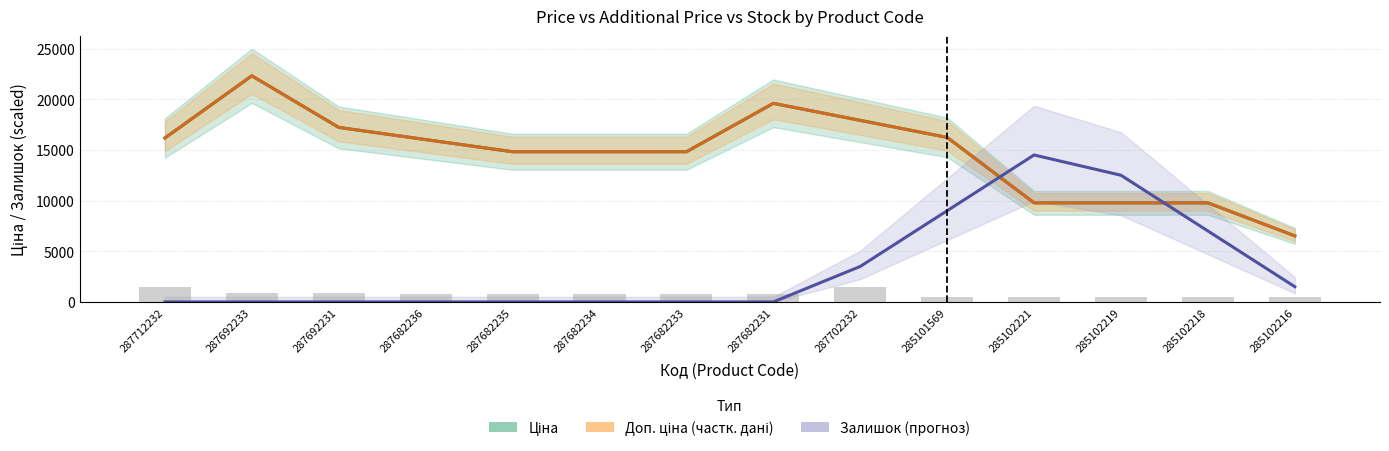

Which series has the largest total across all categories?

Ціна (Estimate)